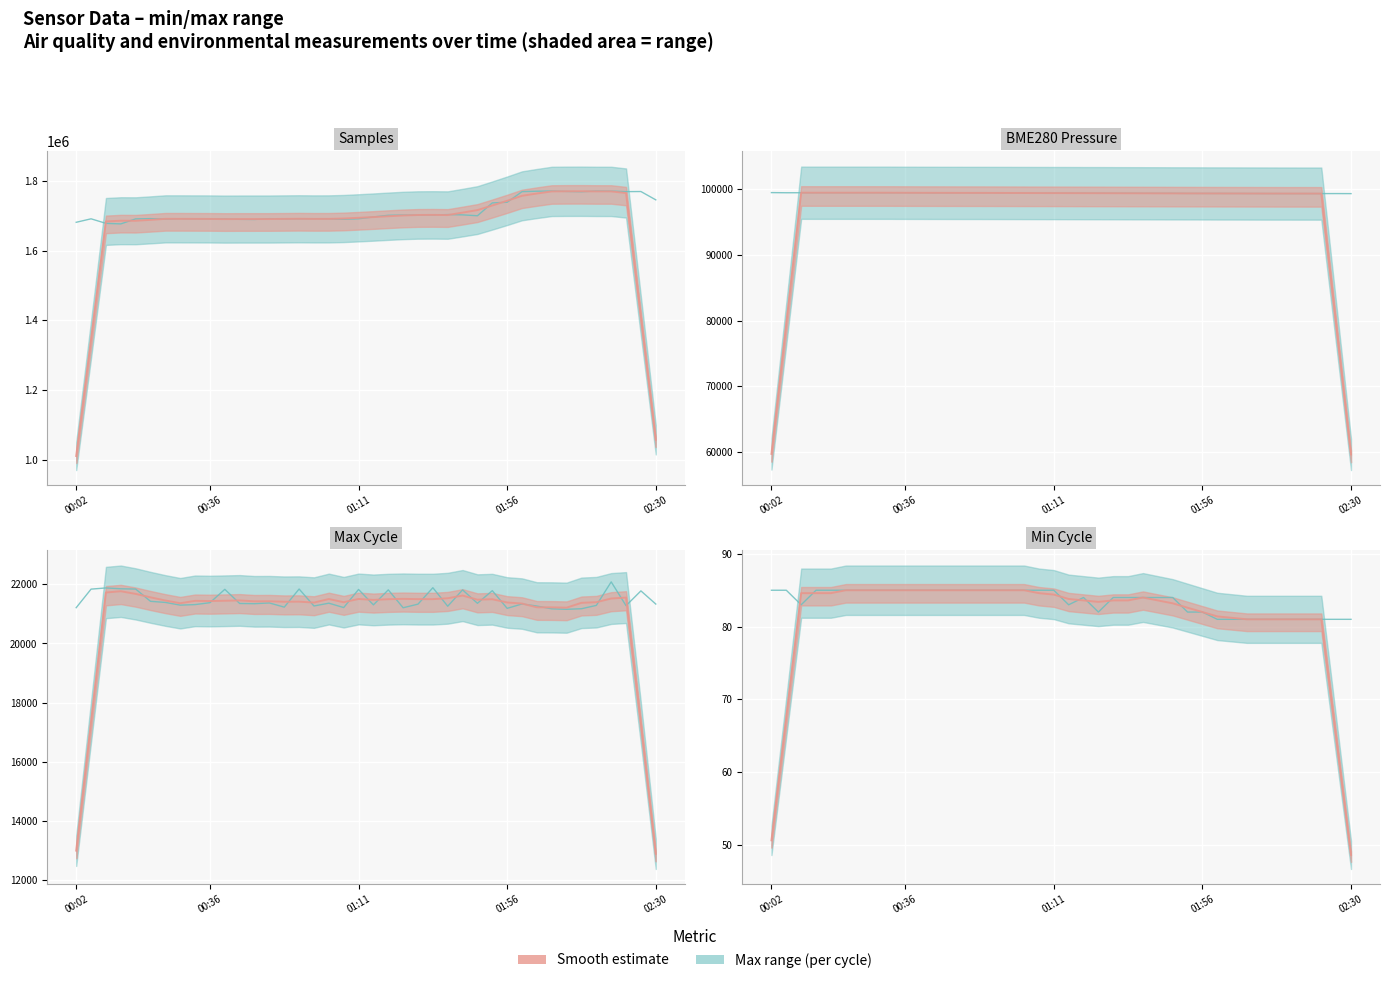

What is the value of the Trend point at the 19th from the left?

84.6